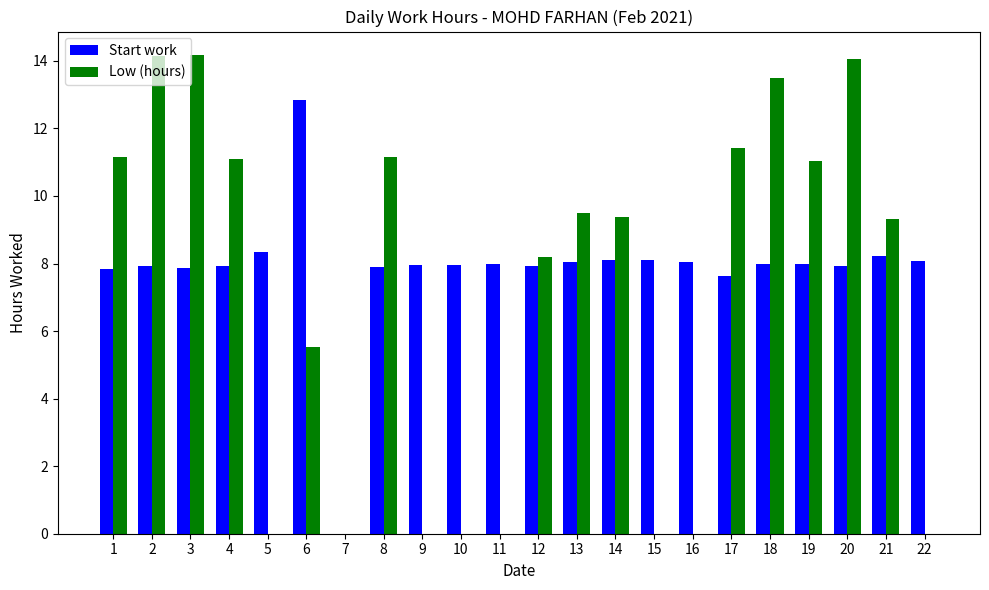

Between 2 and 16, which series saw the biggest shift?

Low (hours)